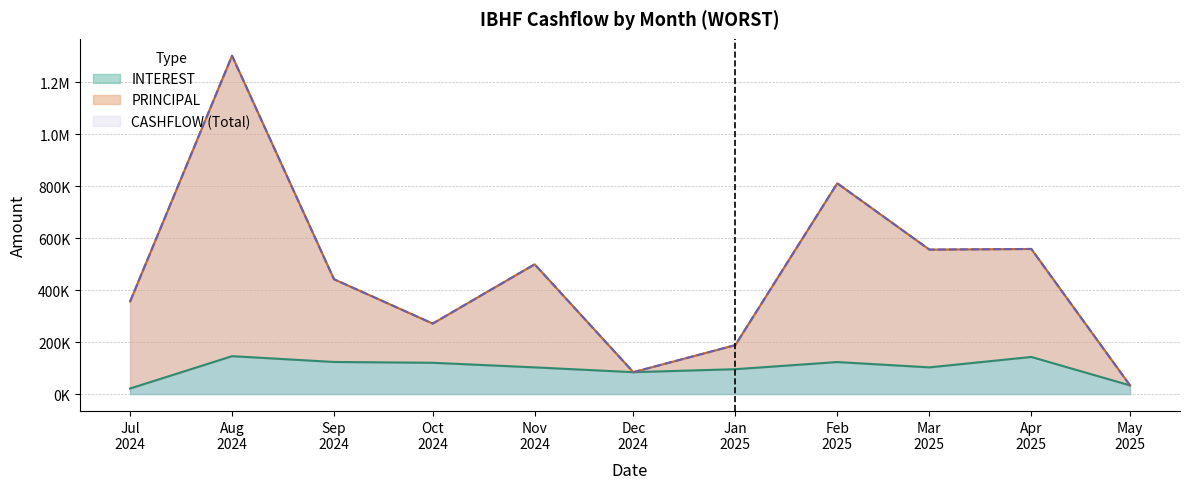

At 2024-10, list the series in order from largest to smallest.

CASHFLOW, PRINCIPAL, INTEREST